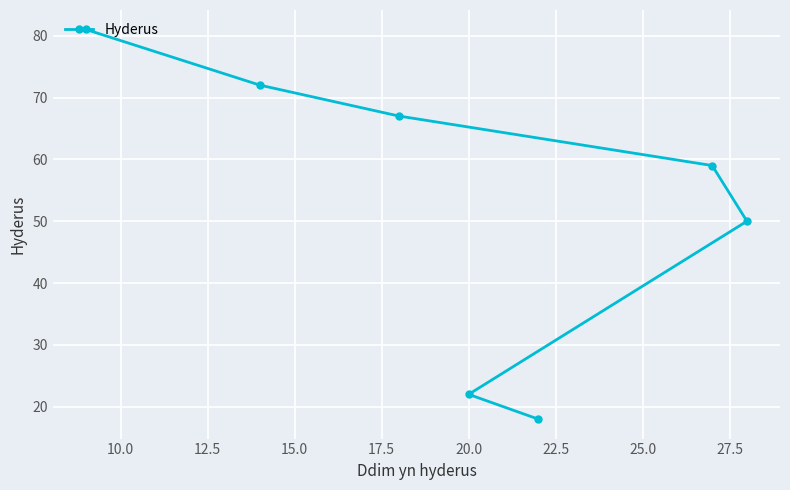

Does the chart display data point markers on the line(s)?

Yes